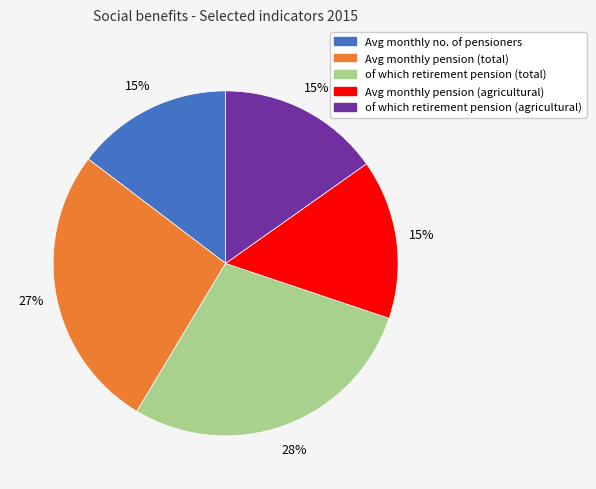

To the nearest percent, what is the average slice percentage?

20%